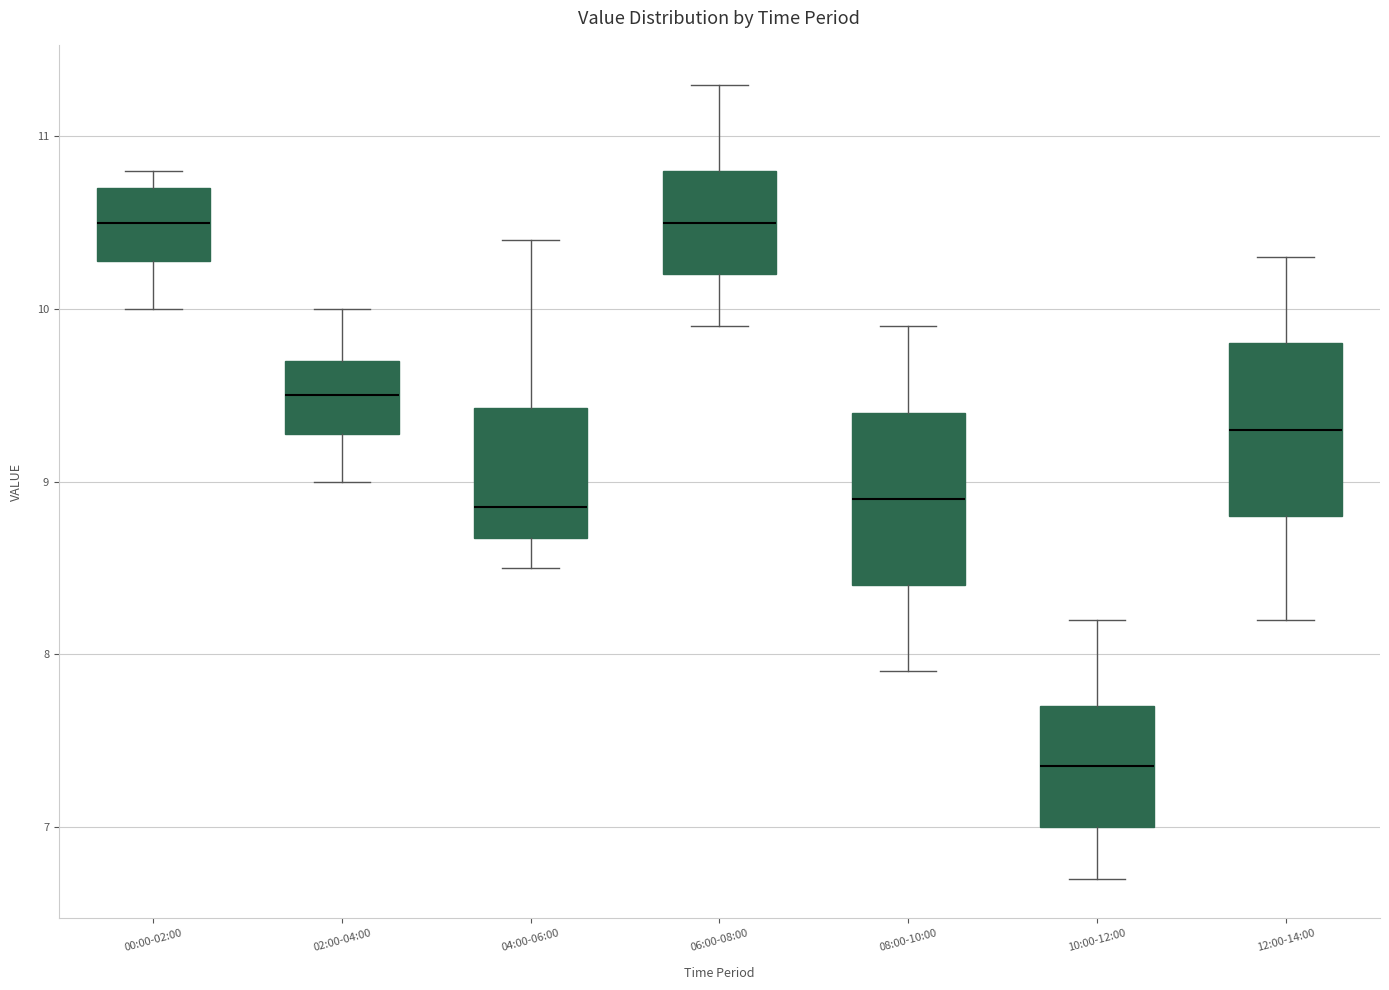

Reading left to right, transcribe this box plot: for each box, give where its median line is, the range the box spans, and where its two whiskers end, as read against the y-axis. The values are not printed on the chart, so give them approximately, as read against the axis.

00:00-02:00: median 10.5, box 10.3 to 10.7, whiskers 10.0 to 10.8
02:00-04:00: median 9.5, box 9.3 to 9.7, whiskers 9.0 to 10.0
04:00-06:00: median 8.9, box 8.7 to 9.4, whiskers 8.5 to 10.4
06:00-08:00: median 10.5, box 10.2 to 10.8, whiskers 9.9 to 11.3
08:00-10:00: median 8.9, box 8.4 to 9.4, whiskers 7.9 to 9.9
10:00-12:00: median 7.4, box 7.0 to 7.7, whiskers 6.7 to 8.2
12:00-14:00: median 9.3, box 8.8 to 9.8, whiskers 8.2 to 10.3